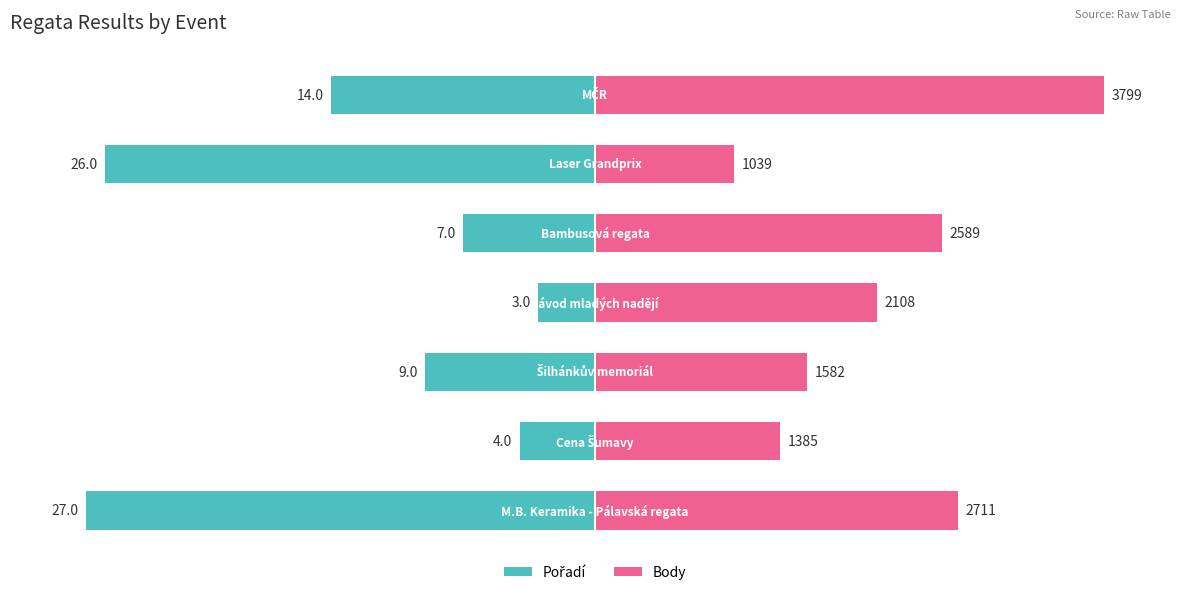

Rank the series at 4 from lowest to highest value.

Pořadí, Body